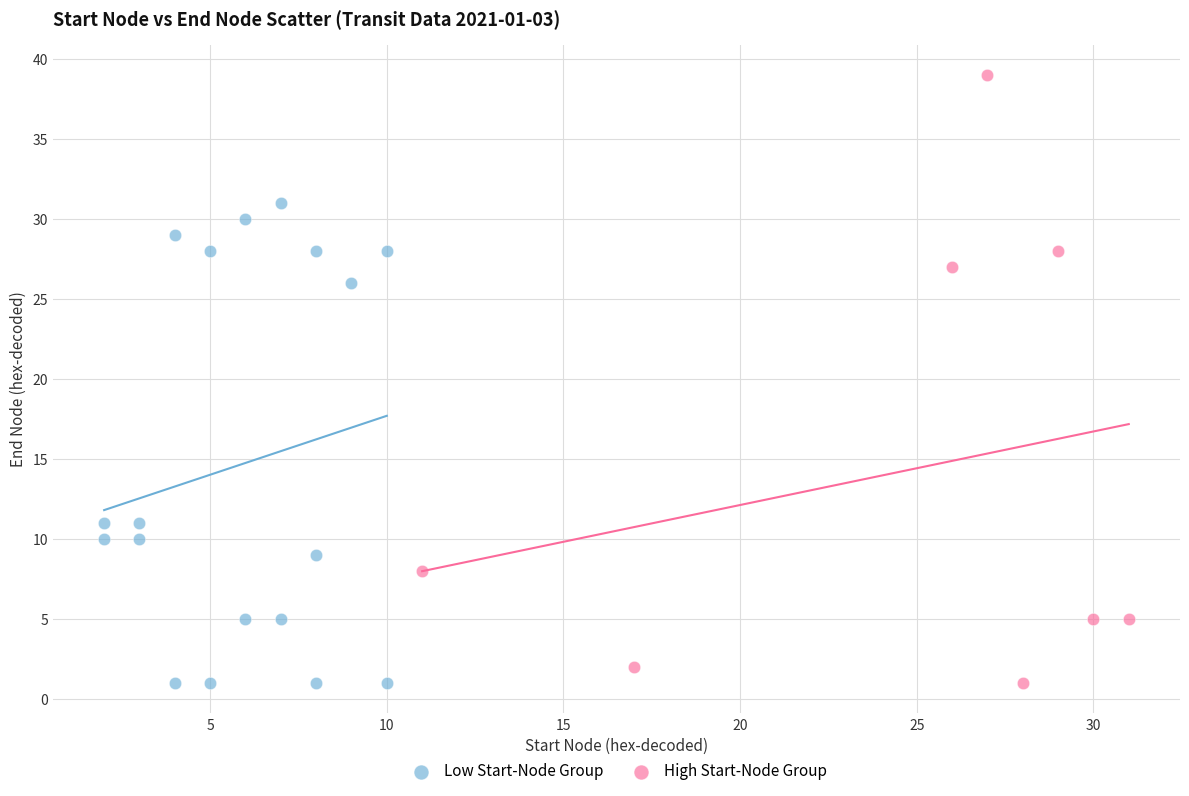

Which series has the largest Y range (max minus min)?

High Start-Node Group